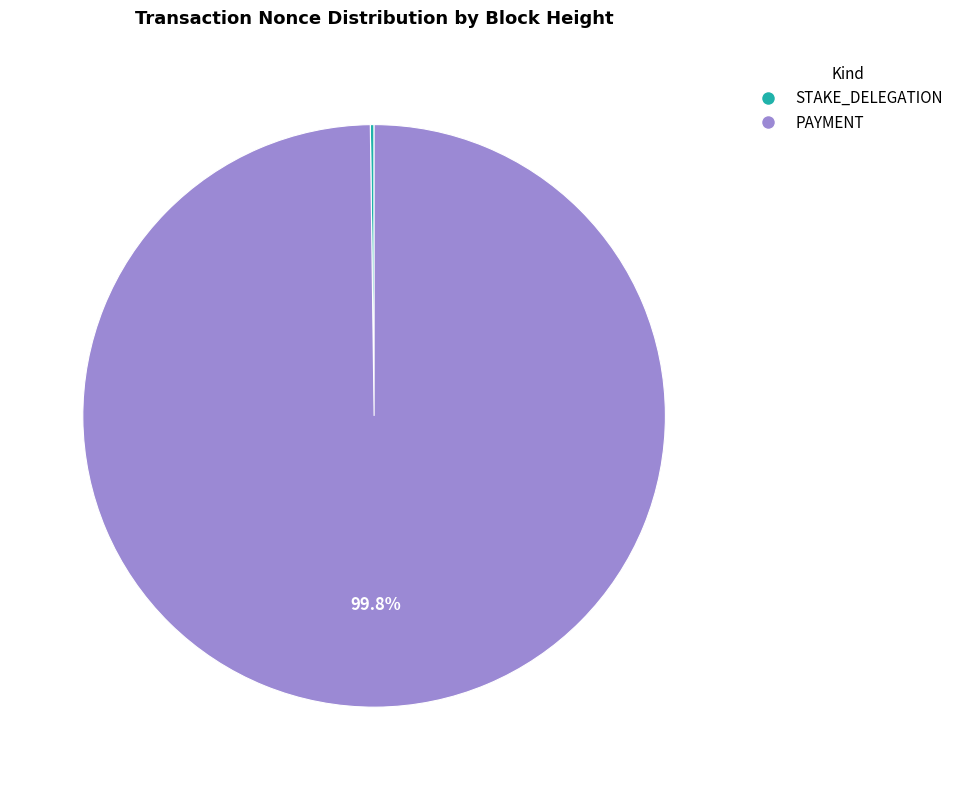

Which slice is the largest?

PAYMENT